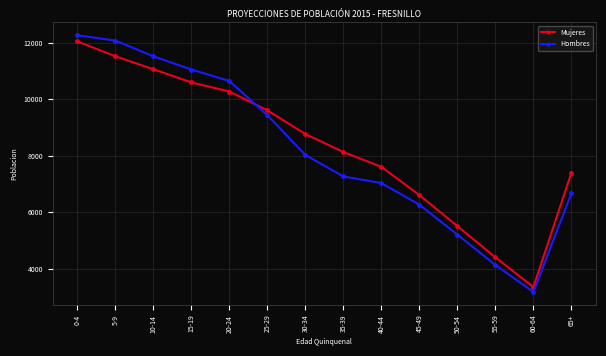

Between 10-14 and 65+, which series saw the biggest shift?

Hombres